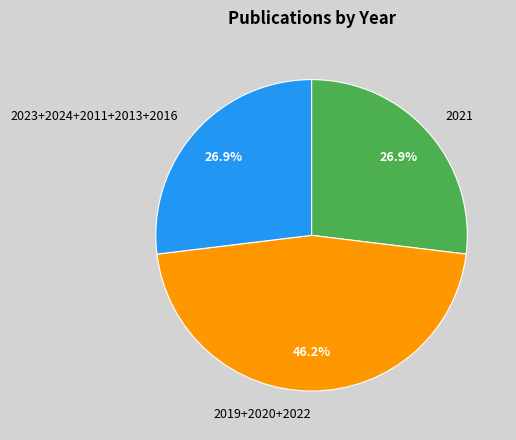

Which category has the biggest portion of the pie?

2019+2020+2022